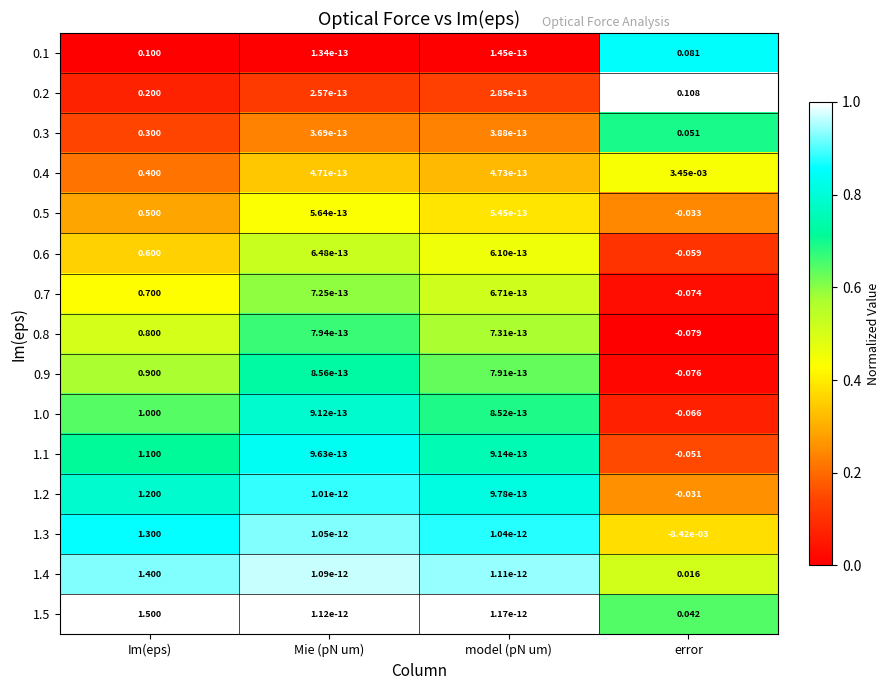

List the labels in order of 0.2 value, smallest first.

Mie (pN um), model (pN um), error, Im(eps)